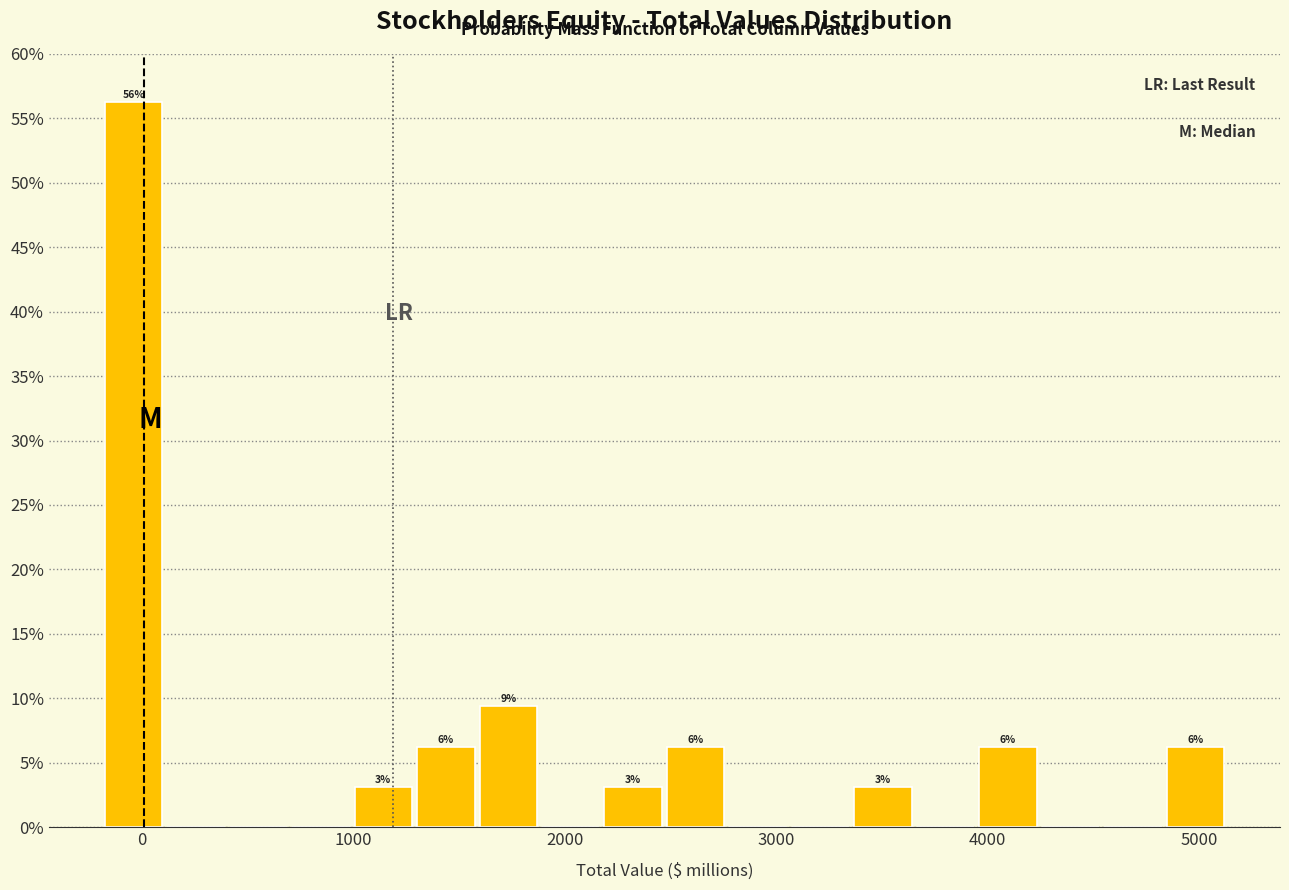

Read against the x-axis, roughly where is the centre of the tallest bar?

0